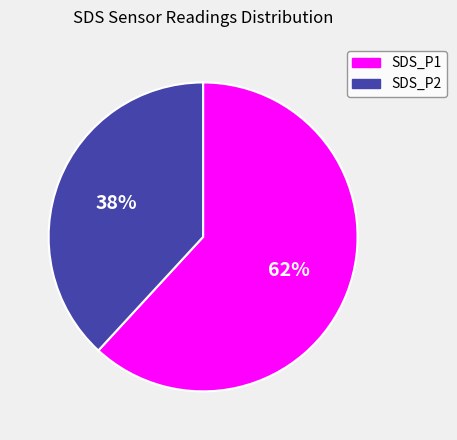

Rank the categories by value from lowest to highest.

SDS_P2, SDS_P1